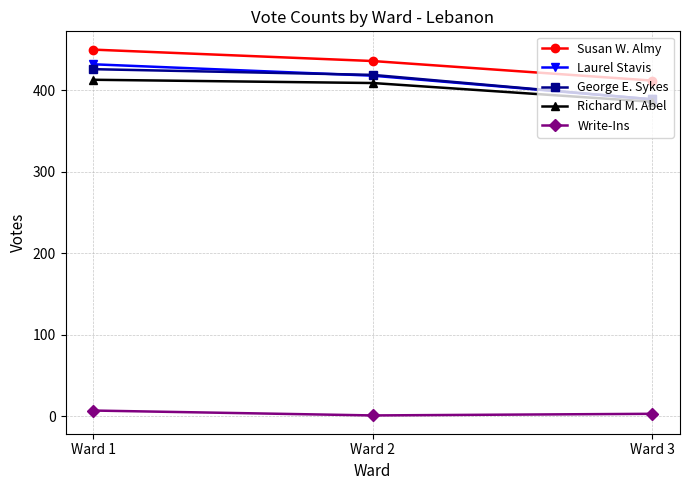

What is the minimum value for George E. Sykes?

389